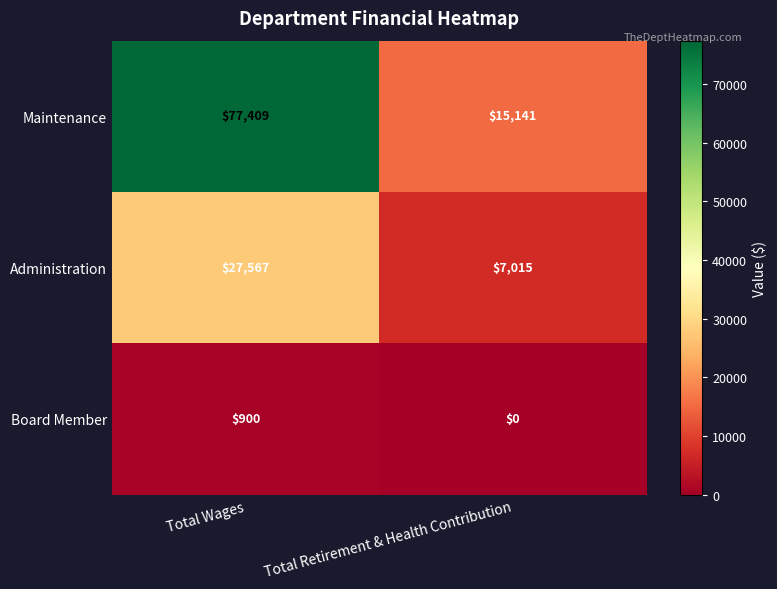

At Total Retirement & Health Contribution, list the series in order from smallest to largest.

Board Member, Administration, Maintenance